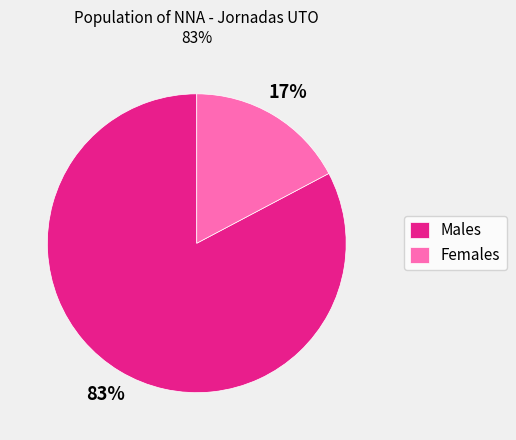

To the nearest percent, what is the combined percentage of Females and Males?

100%